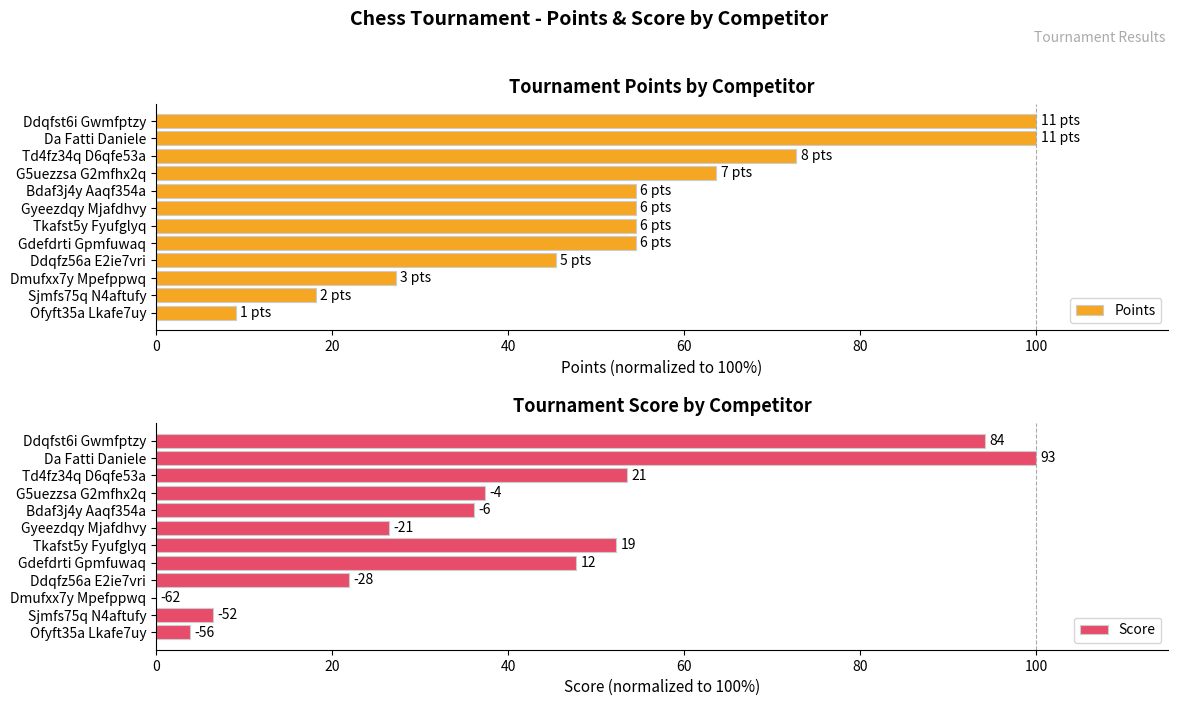

Is it true that Points equals 15.3 at Ofyft35a Lkafe7uy?

False